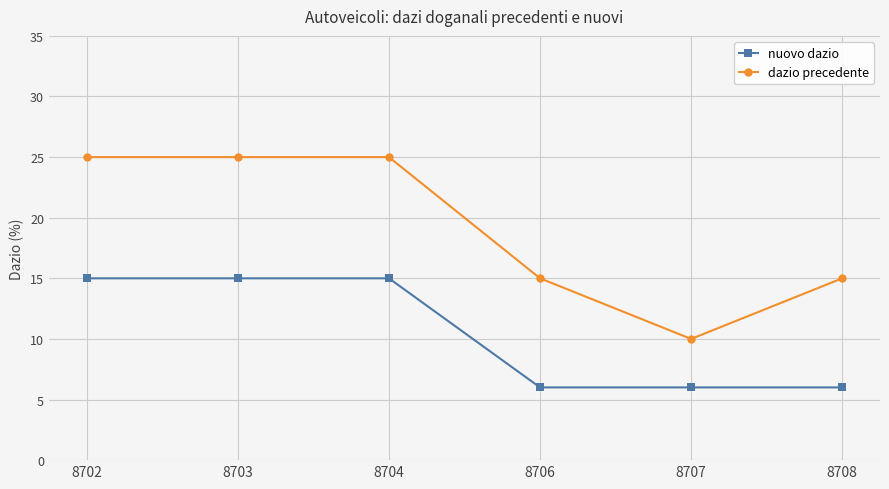

At how many categories does at least one series exceed 19?

3